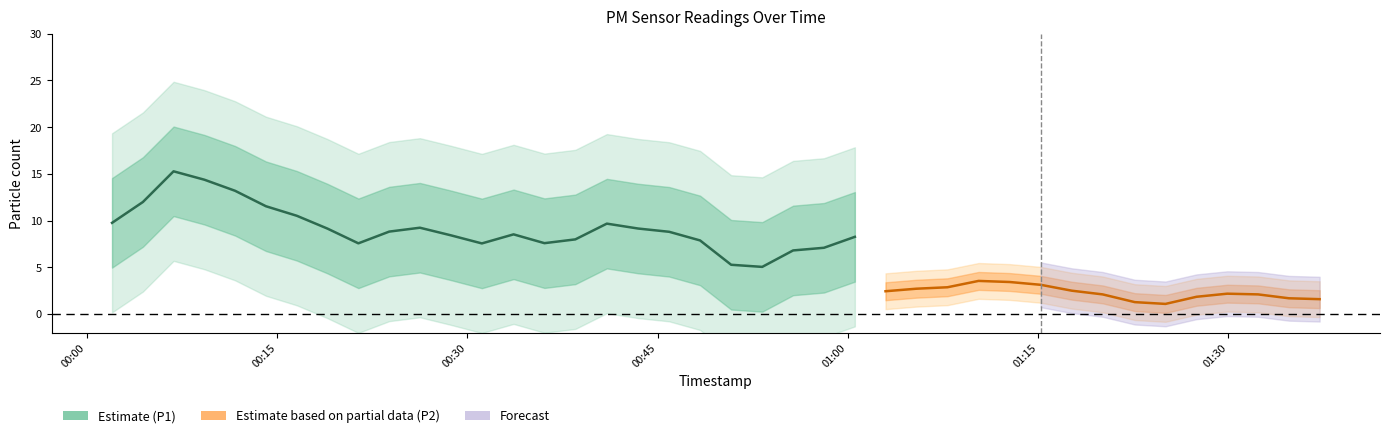

What is the average value of the P2 series?

2.3